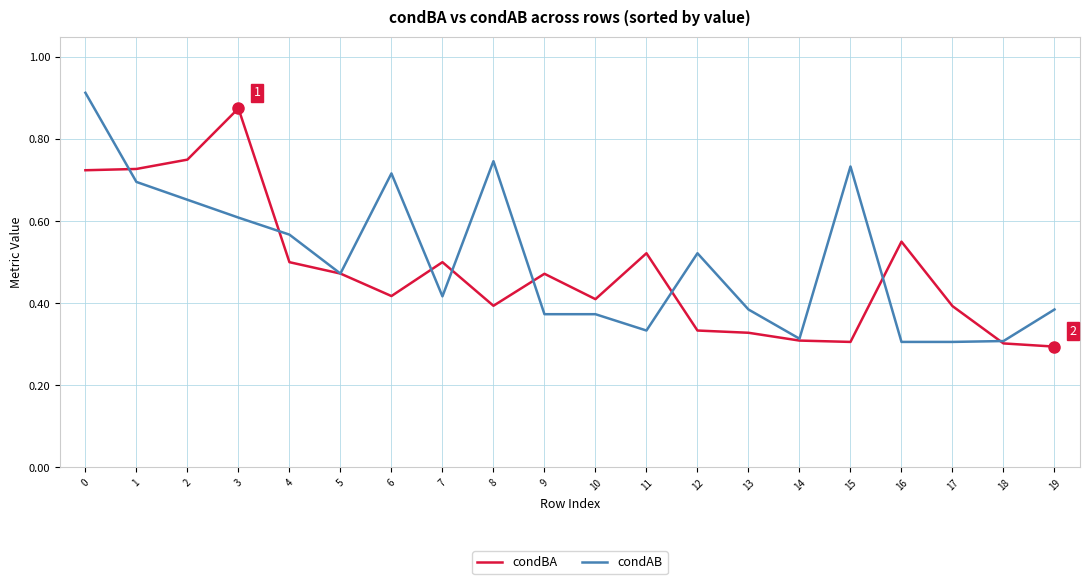

Which series changed the most between 8 and 14?

condAB